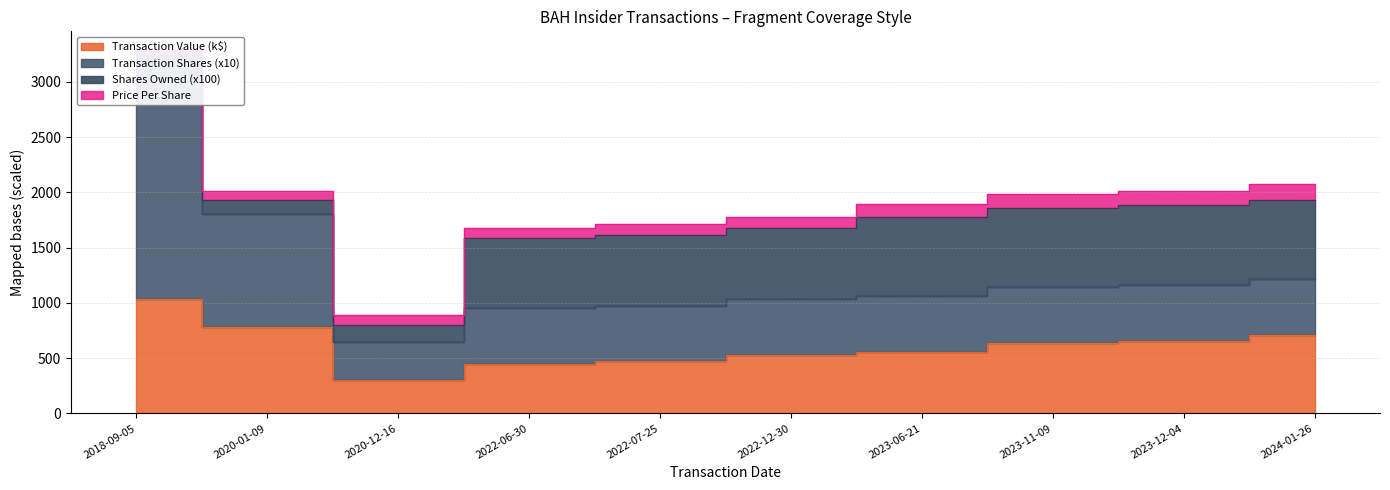

Count the number of categories in the chart.

10